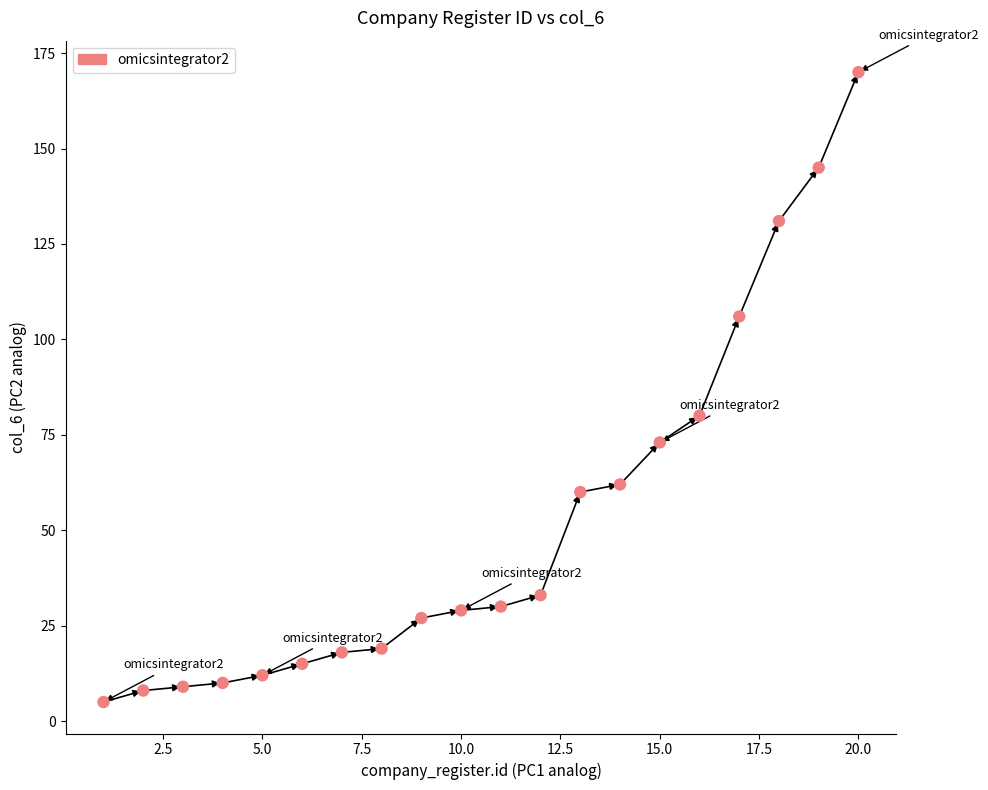

What Y value in the scatter plot is closest to 87?

80